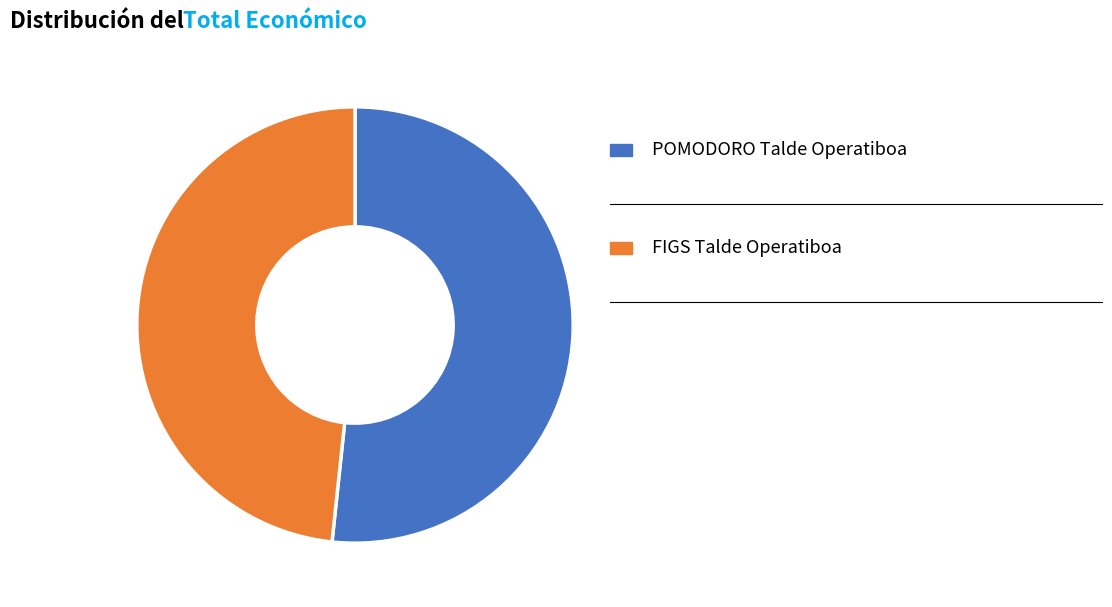

Does any single category account for the majority?

Yes